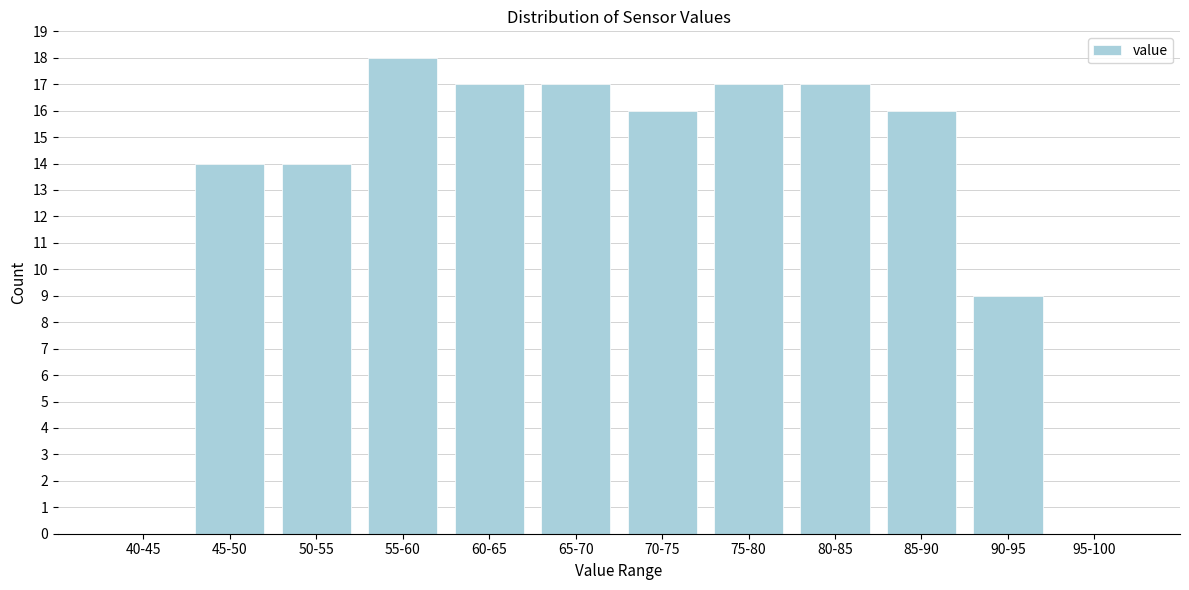

Reading left to right, what are all the values shown in this chart?

40-45=0	45-50=14	50-55=14	55-60=18	60-65=17	65-70=17	70-75=16	75-80=17	80-85=17	85-90=16	90-95=9	95-100=0